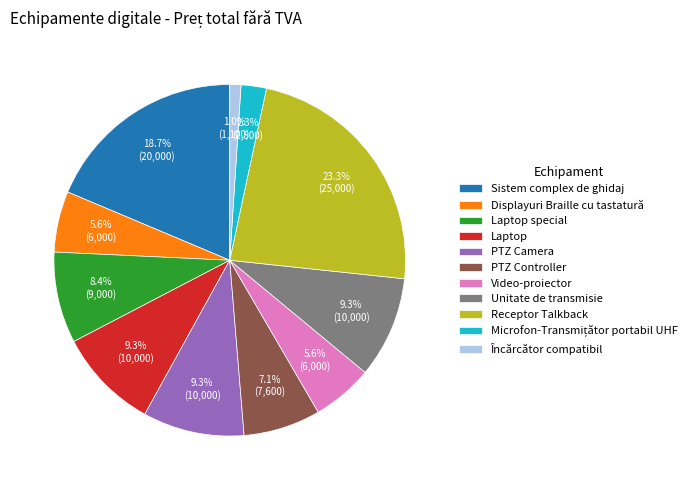

Is there any slice that represents more than half of the pie?

No